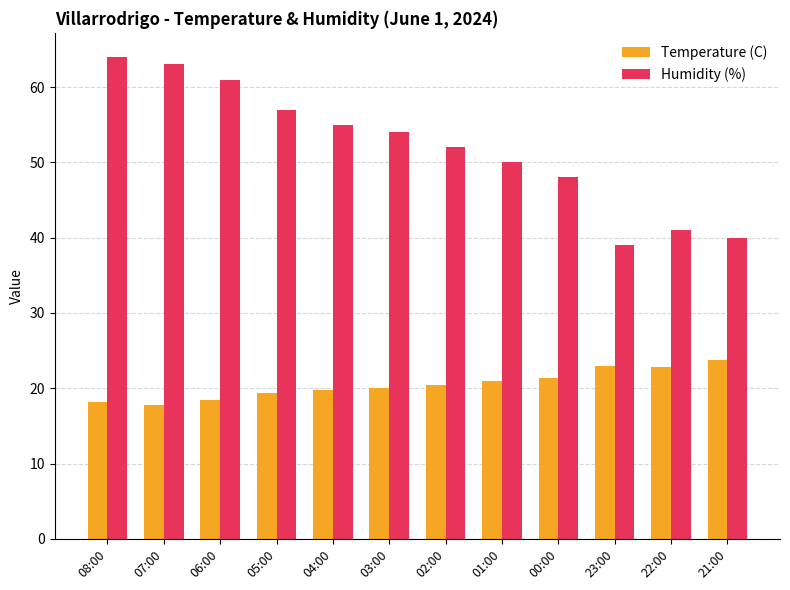

Which series changed the most between 07:00 and 21:00?

Humidity (%)